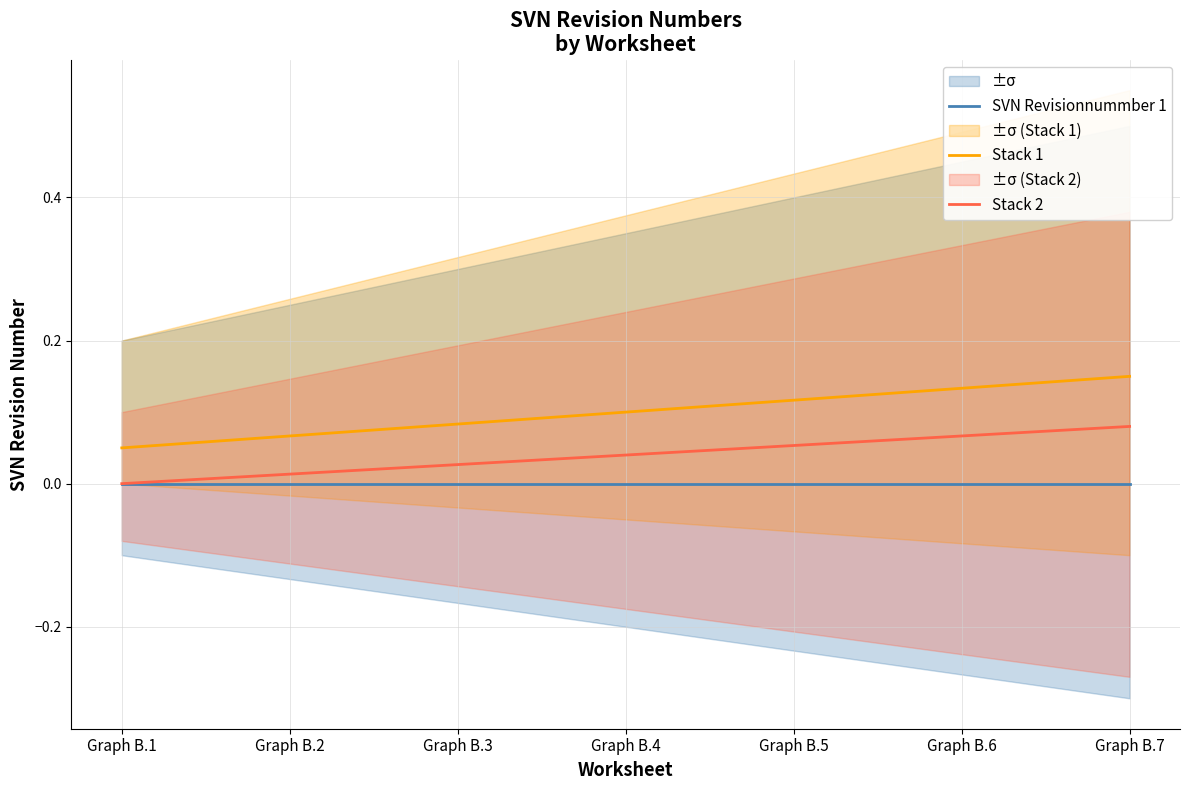

What are all the series names shown in the legend?

SVN Revisionnummber 1, Stack 1, Stack 2